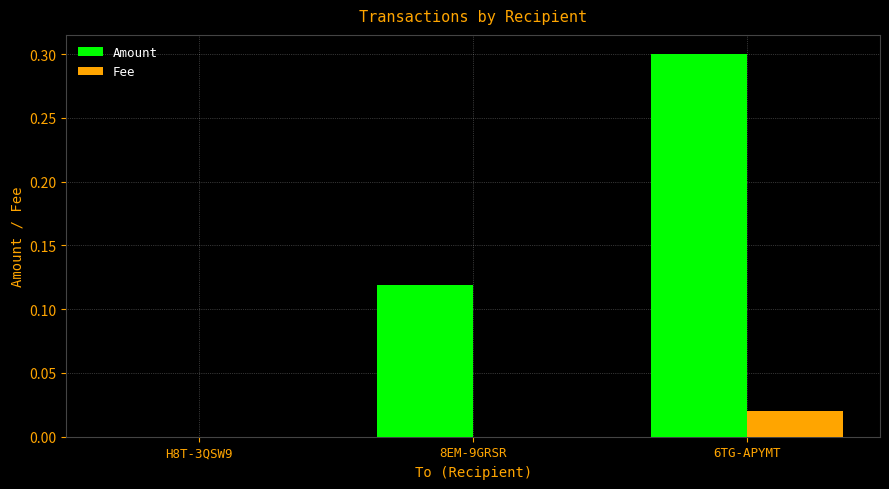

Is the value of Fee at H8T-3QSW9 greater than the value of Amount at 8EM-9GRSR?

No